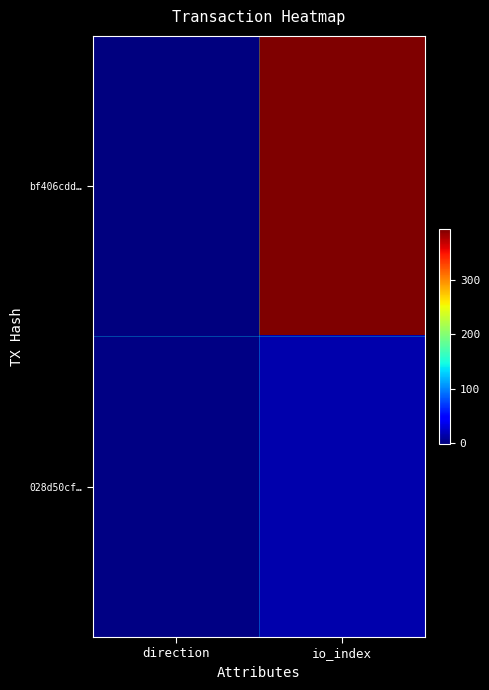

How many distinct data groups are displayed?

2